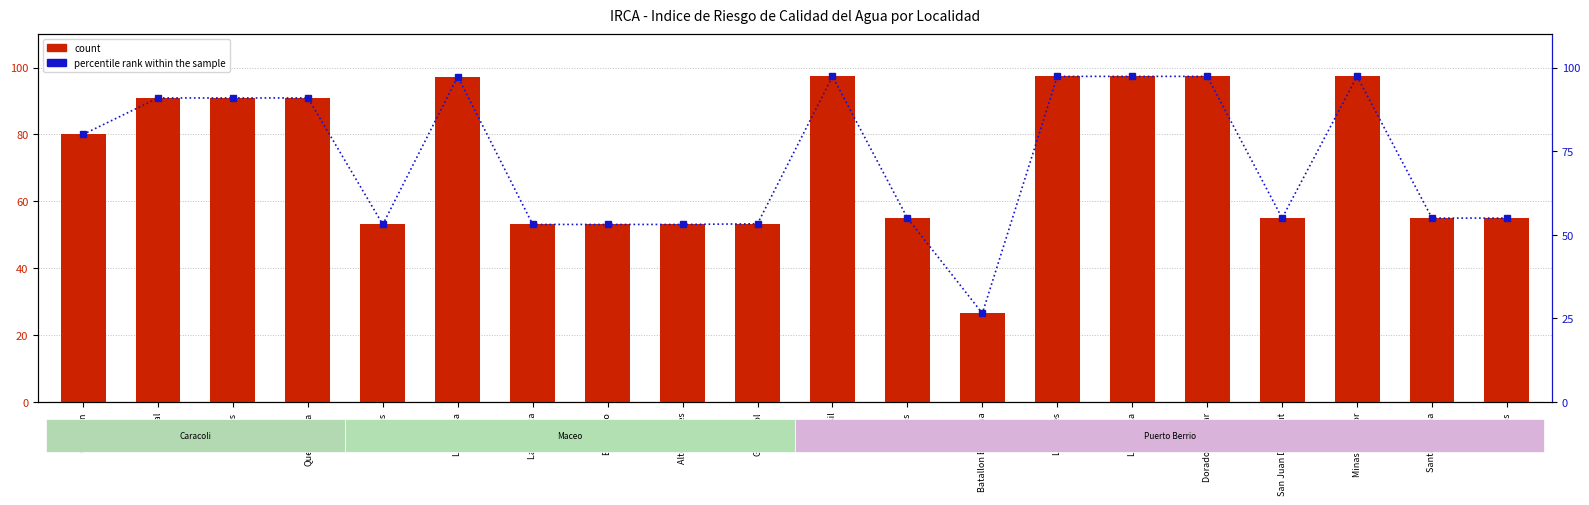

Read the percentile rank within the sample value at Quebradona.

90.9